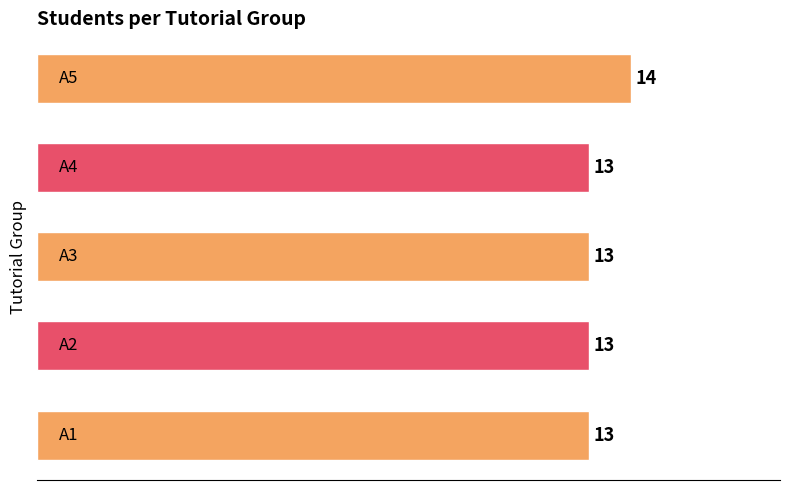

How many values exceed 13?

1